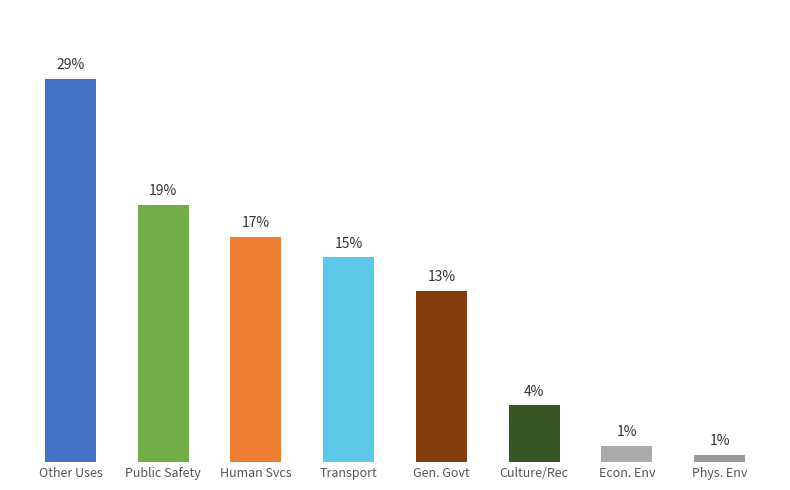

What is the sum of all values?

100.0